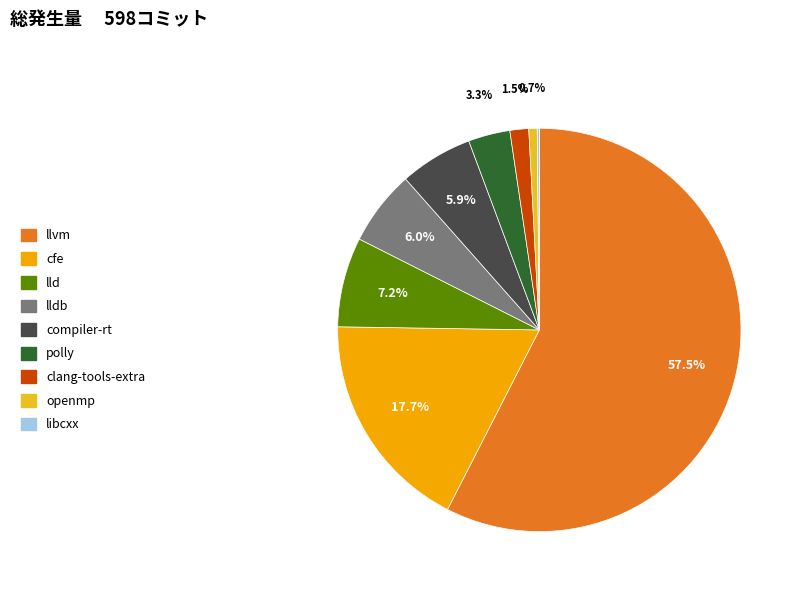

Which category accounts for the majority?

llvm